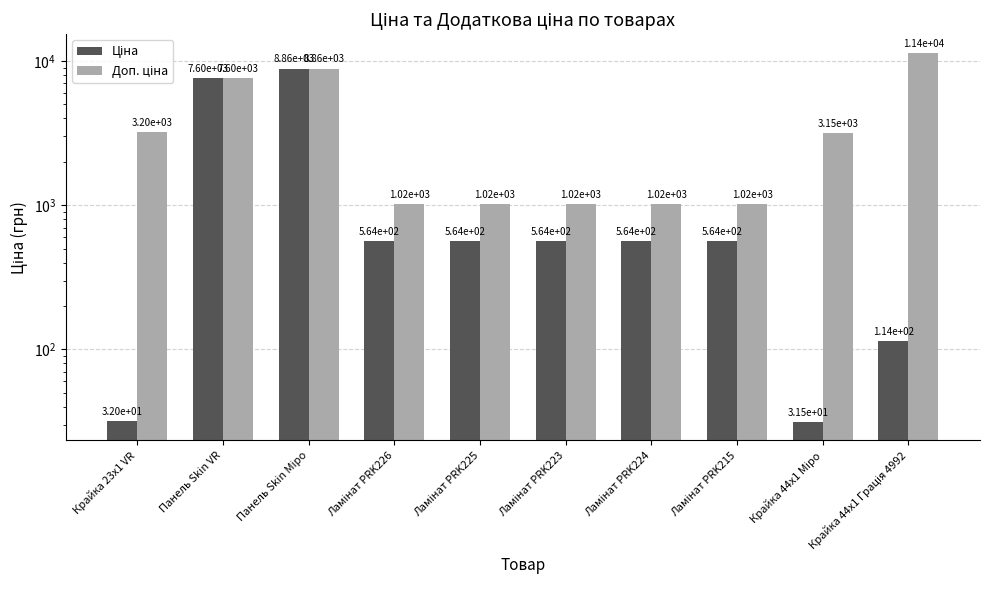

Reading left to right, list all the values displayed in this chart.

Ціна: 32.0	7596.5	8856.7	564.0	564.0	564.0	564.0	564.0	31.5	114.1
Доп. ціна: 3205.0	7596.5	8856.7	1017.8	1017.8	1017.8	1017.8	1017.8	3151.0	11410.0